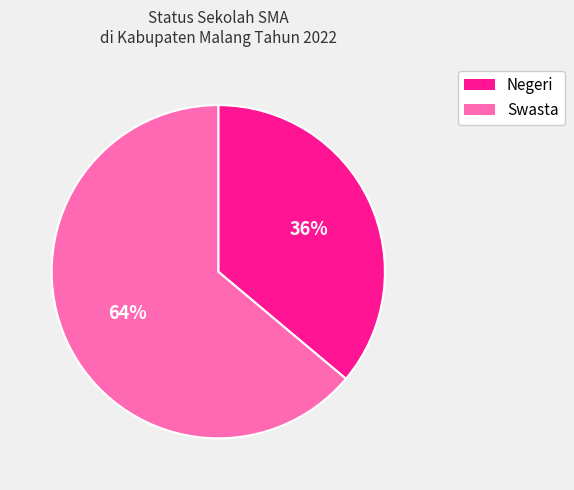

Combined, do Swasta and Negeri account for over 50%?

Yes